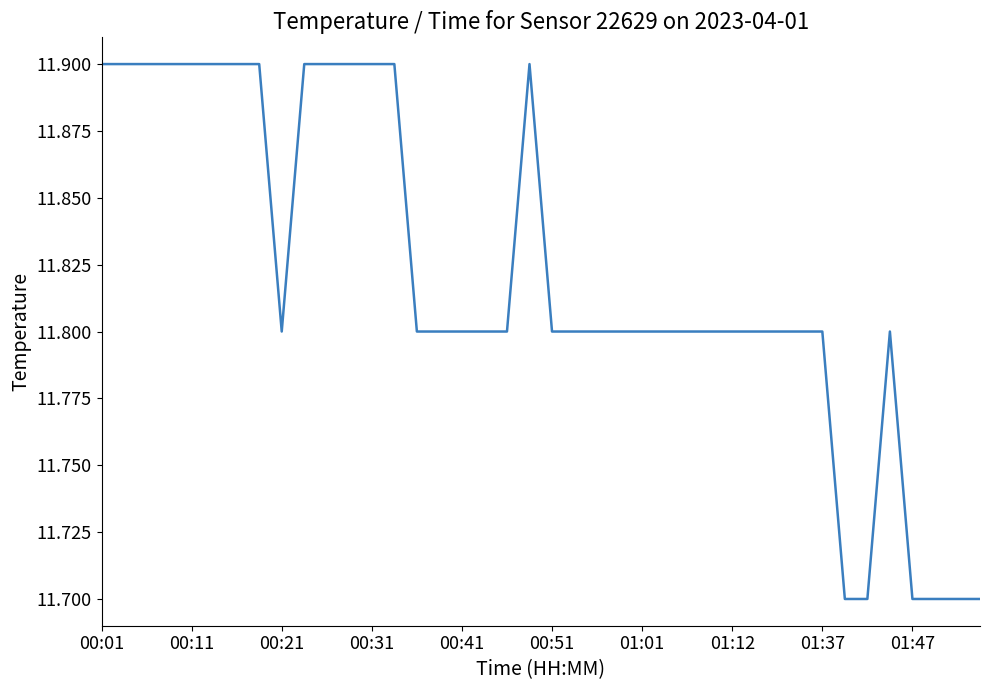

What is the greatest value displayed?

11.9